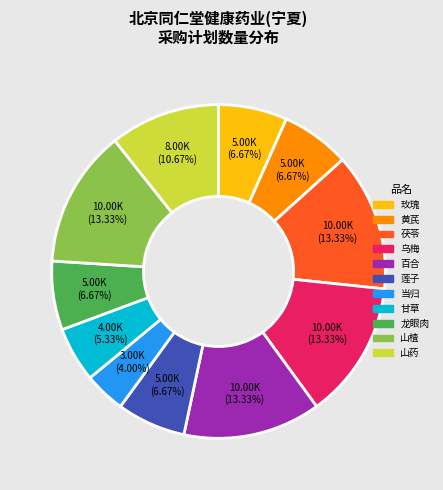

What is the smallest slice in the pie chart?

当归